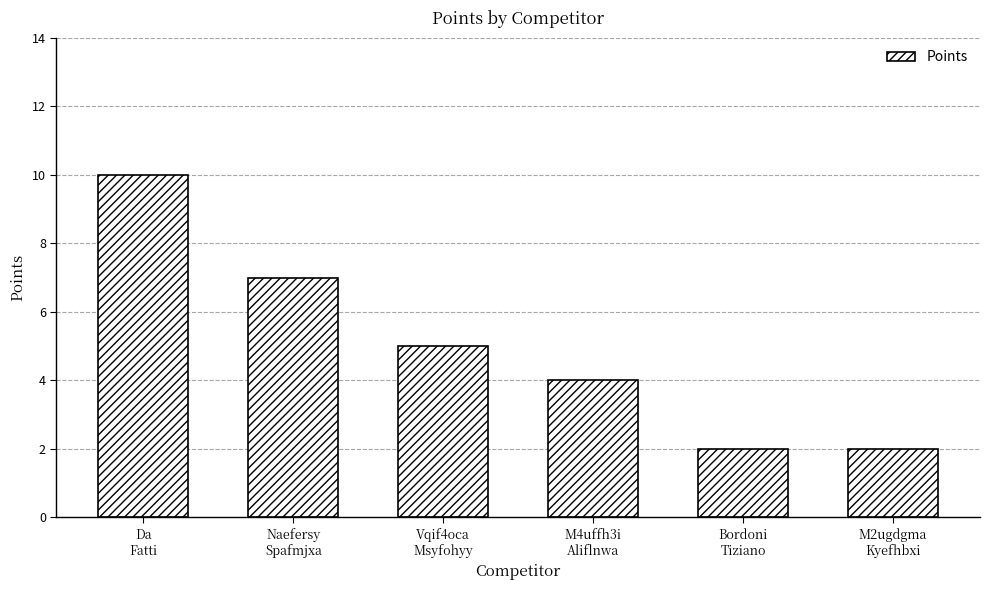

Are the bars horizontal?

No